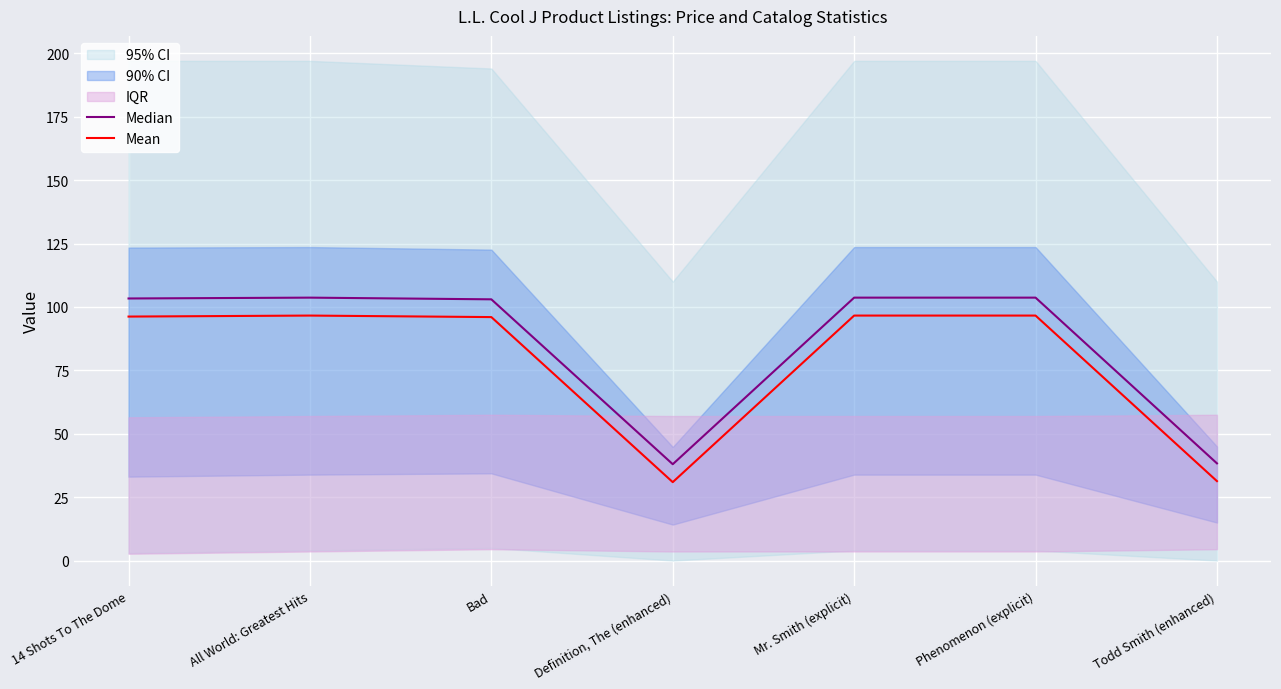

What is the label of the 1st point from the right?

Todd Smith (enhanced)